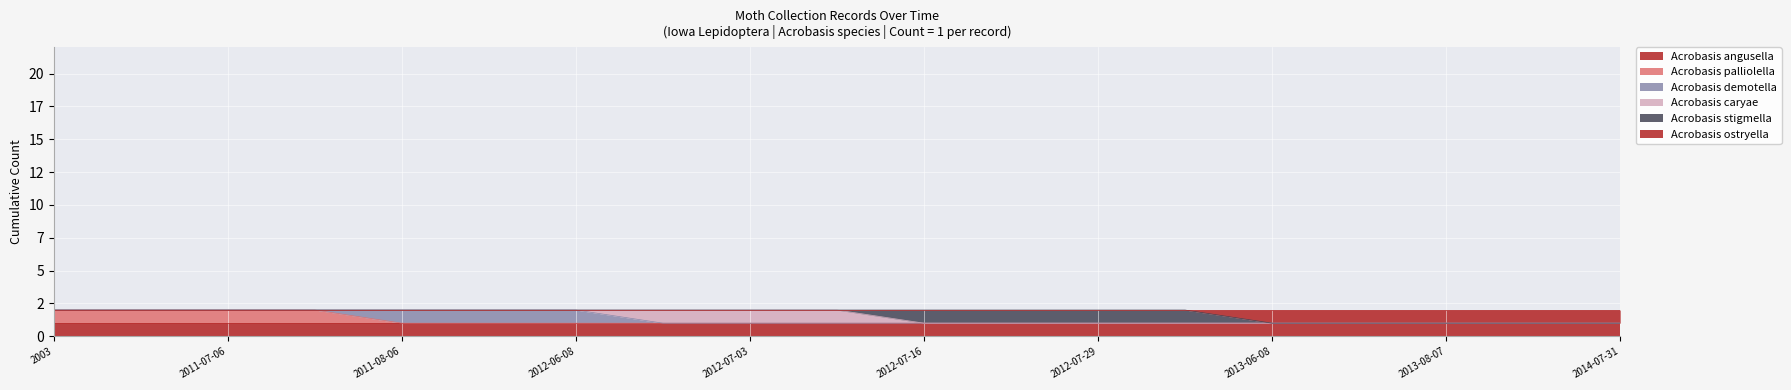

What are all the series names shown in the legend?

Acrobasis angusella, Acrobasis palliolella, Acrobasis demotella, Acrobasis caryae, Acrobasis stigmella, Acrobasis ostryella